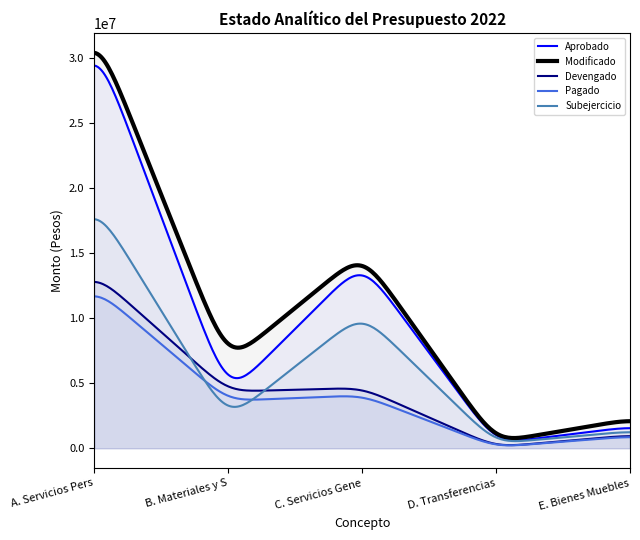

How many lines are shown in the chart?

5